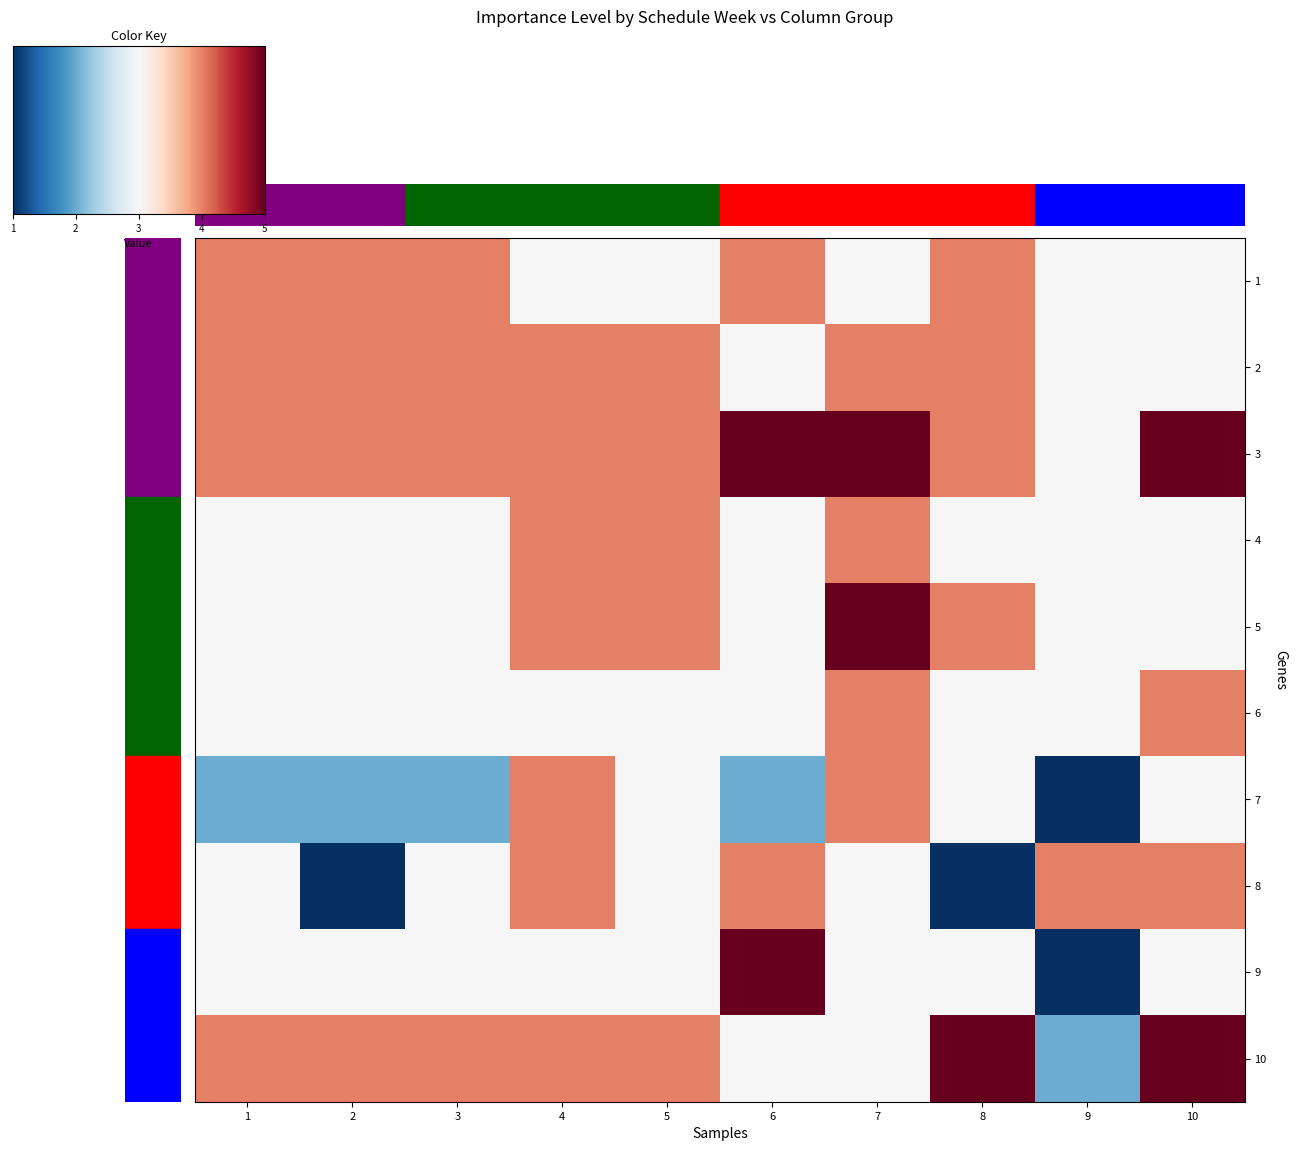

How many categories are shown in the chart?

10